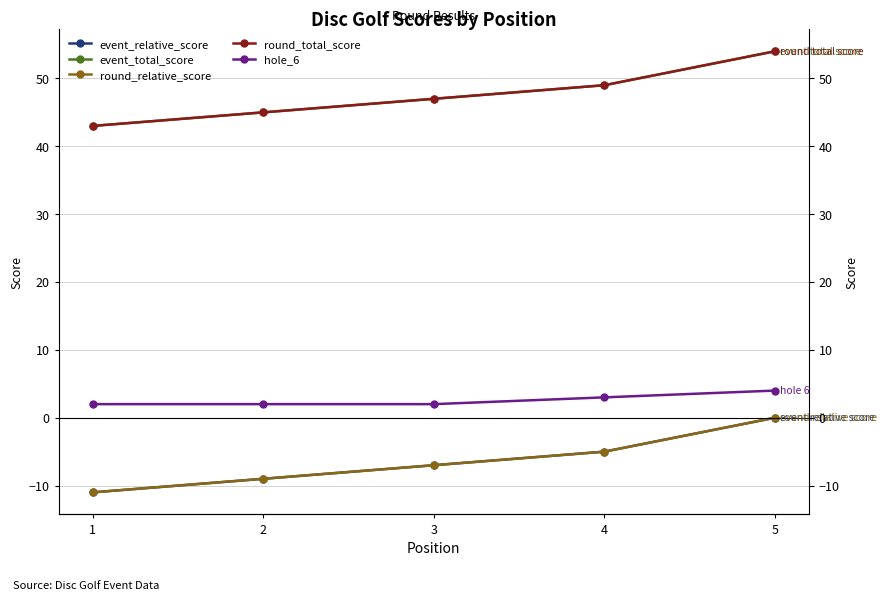

How many data points in round_relative_score are above -7?

2